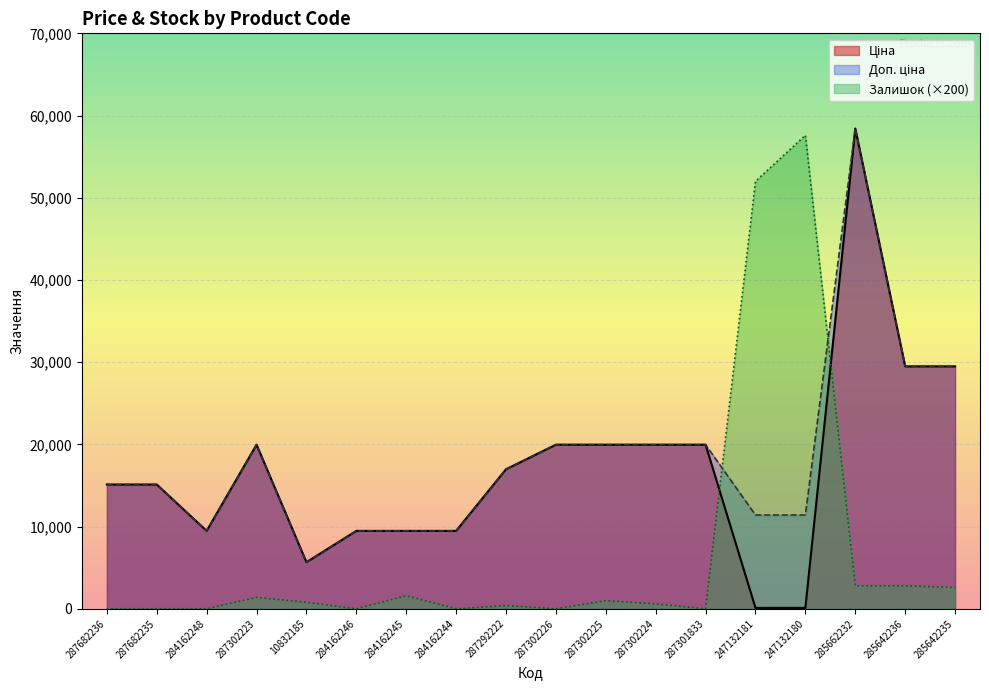

At which category does Ціна reach its first local valley?

284162248